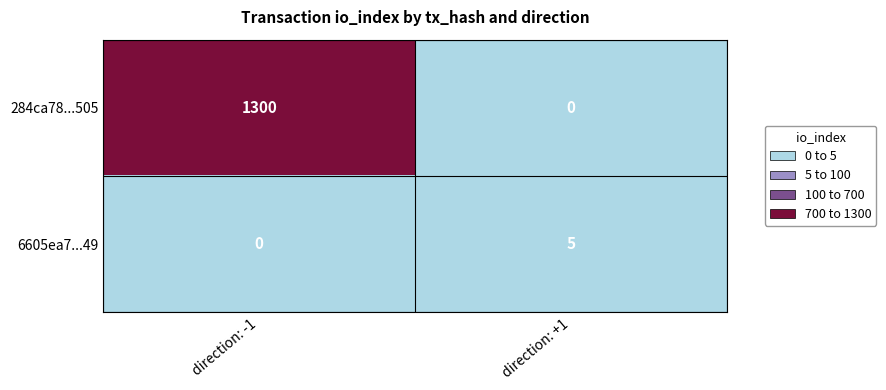

The 284ca78...505 series shows 626 at direction: +1. True or false?

False